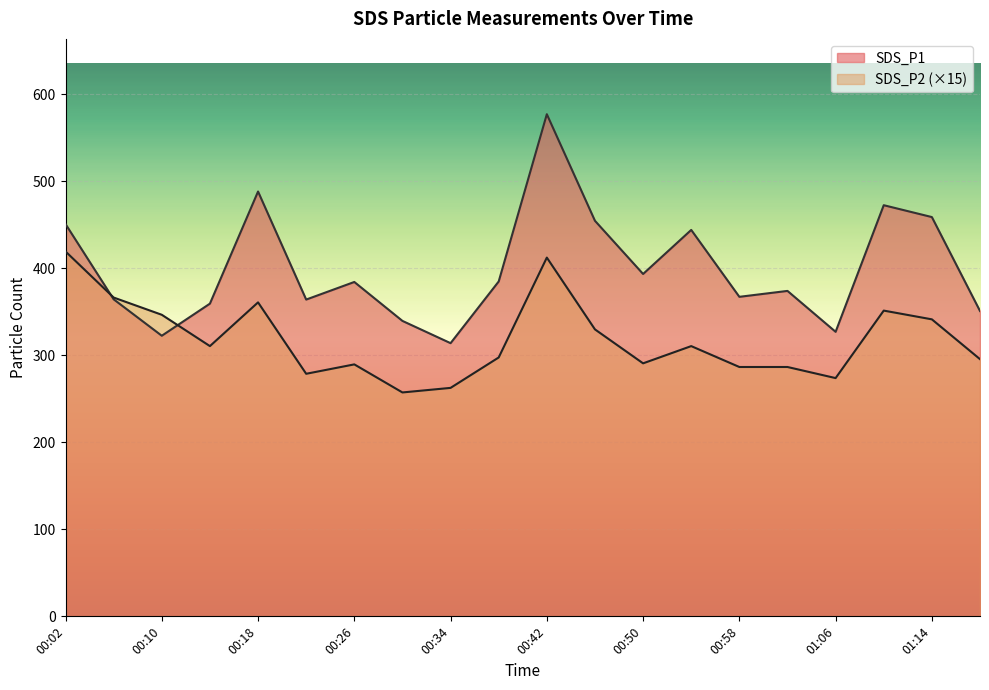

The SDS_P2 series shows 461.9 at 01:14. True or false?

False